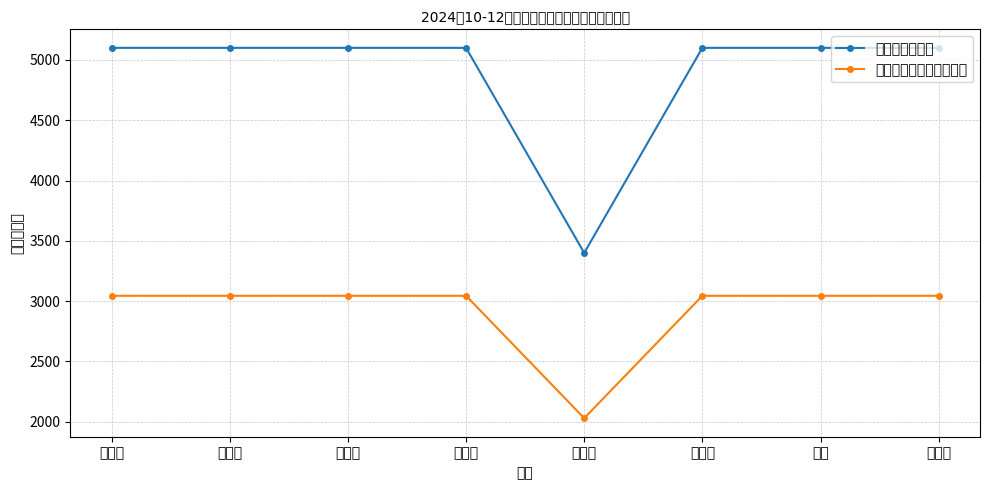

Which series has the largest range (max minus min)?

公益性岗位补贴